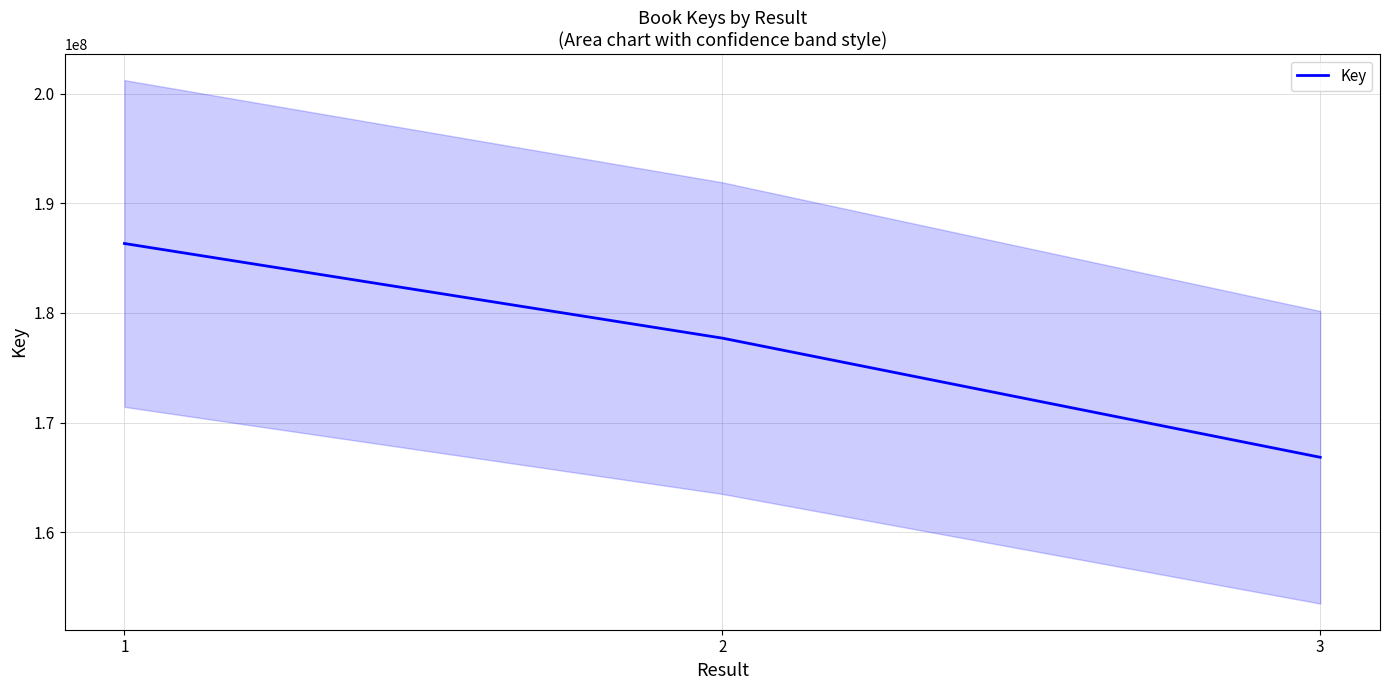

How many values are below 177703433?

1